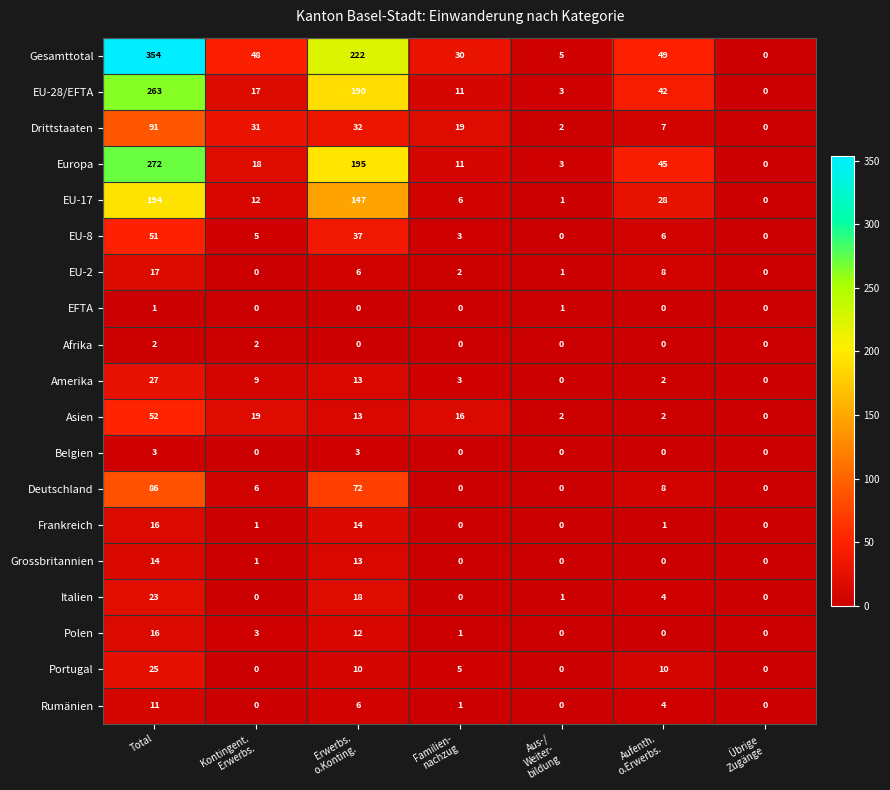

At which label does EU-8 first exceed 5?

Total